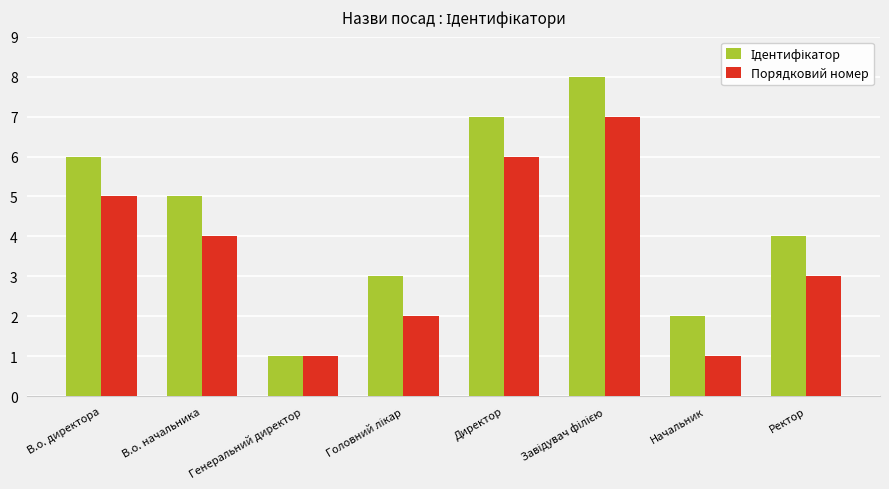

What is the highest value of the Порядковий номер series?

7